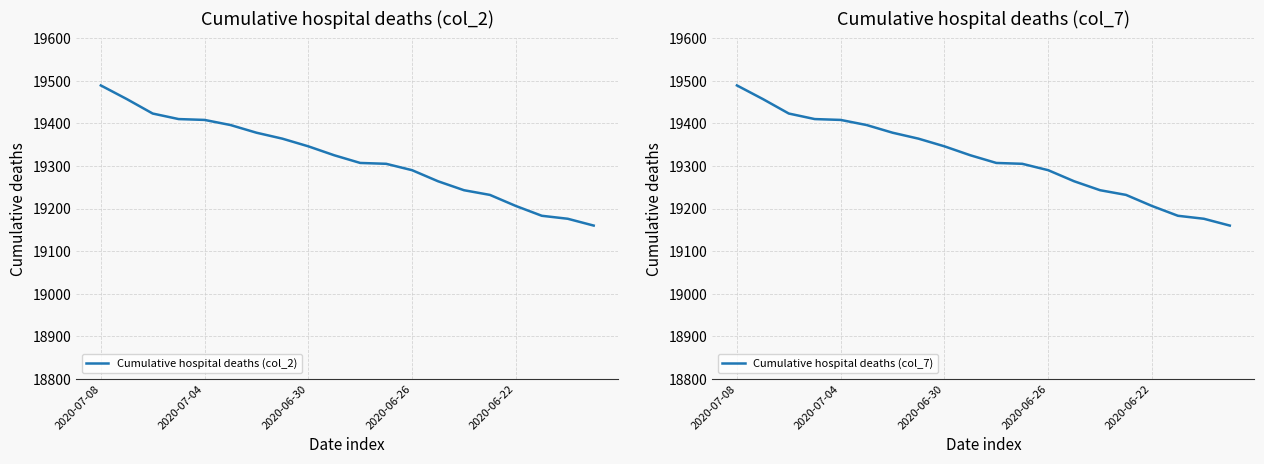

What is the maximum value for Cumulative hospital deaths (col_2)?

19489